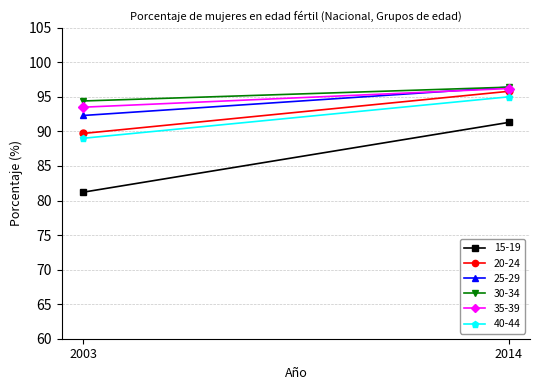

What is the greatest value displayed?

96.4